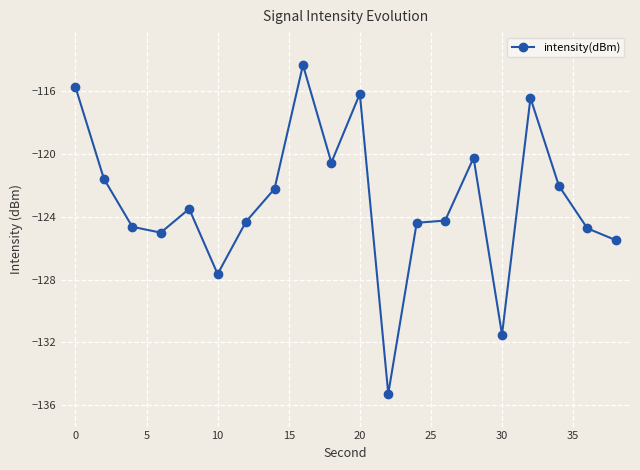

What is the difference between the maximum and minimum values?

21.0